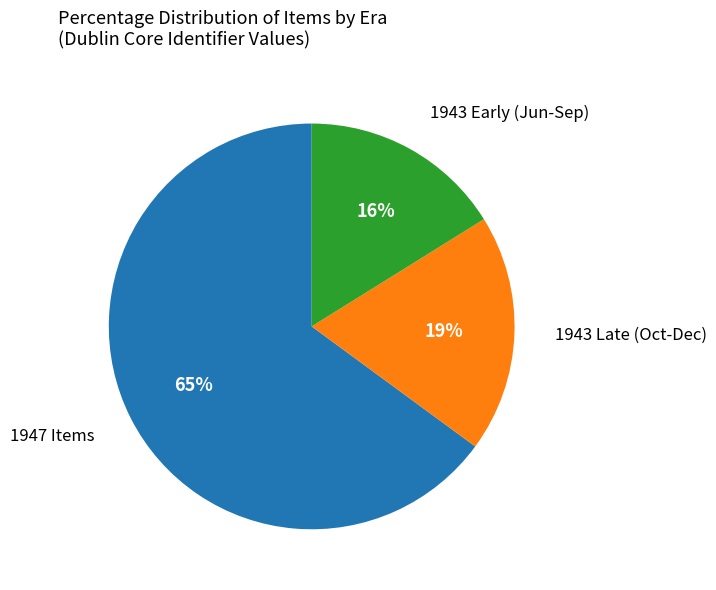

Does any single category account for the majority?

Yes